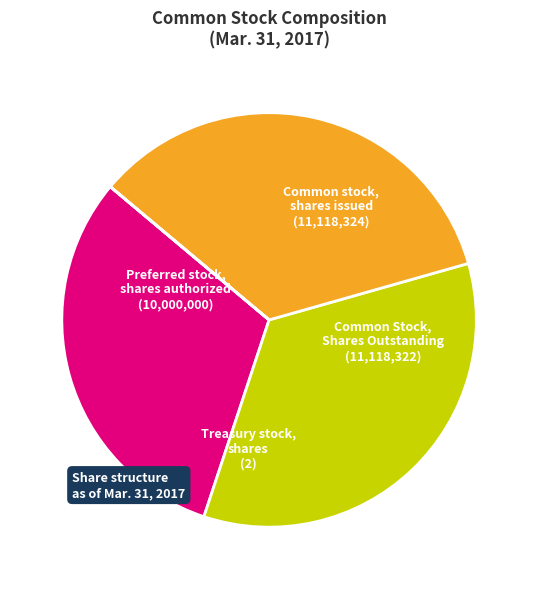

What is the ratio of the value at Common stock, shares issued to the value at Preferred stock, shares authorized?

1.1